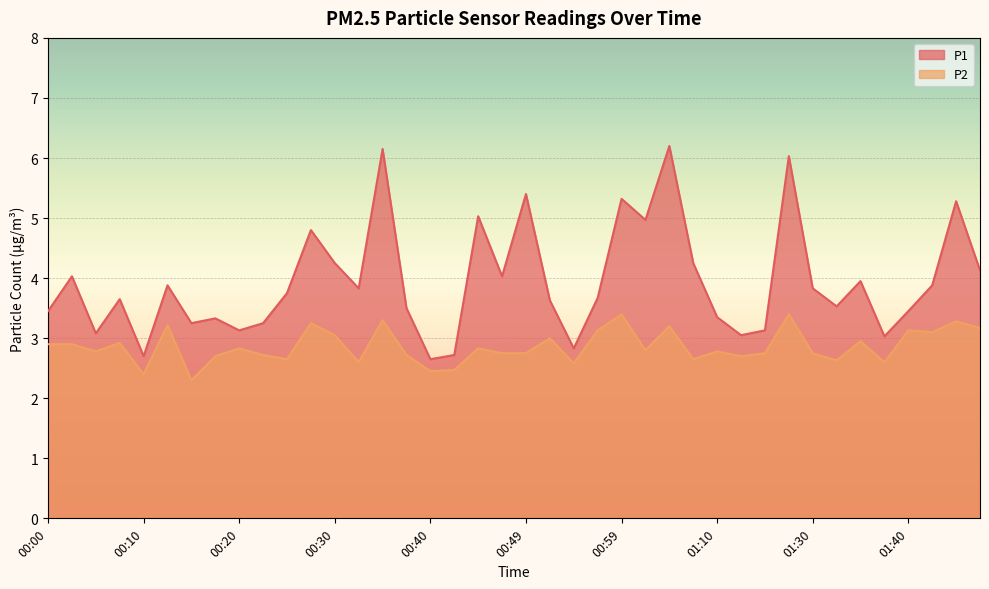

List the series in order of their overall mean, highest first.

P1, P2